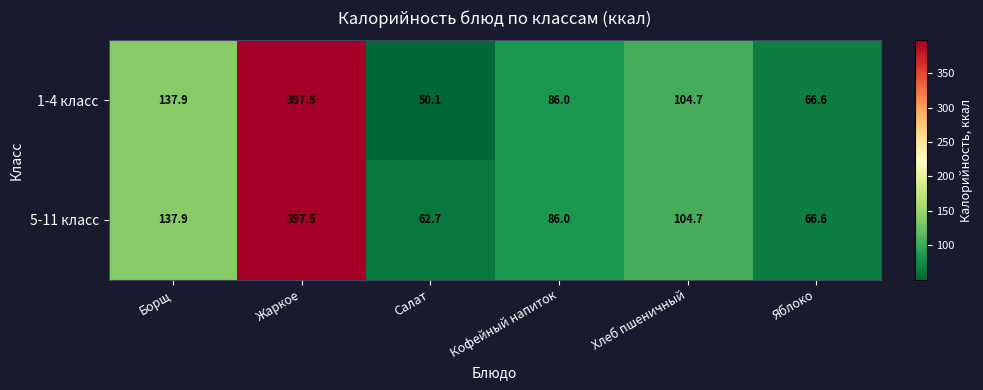

What is the approximate value of 5-11 класс at Салат?

62.7